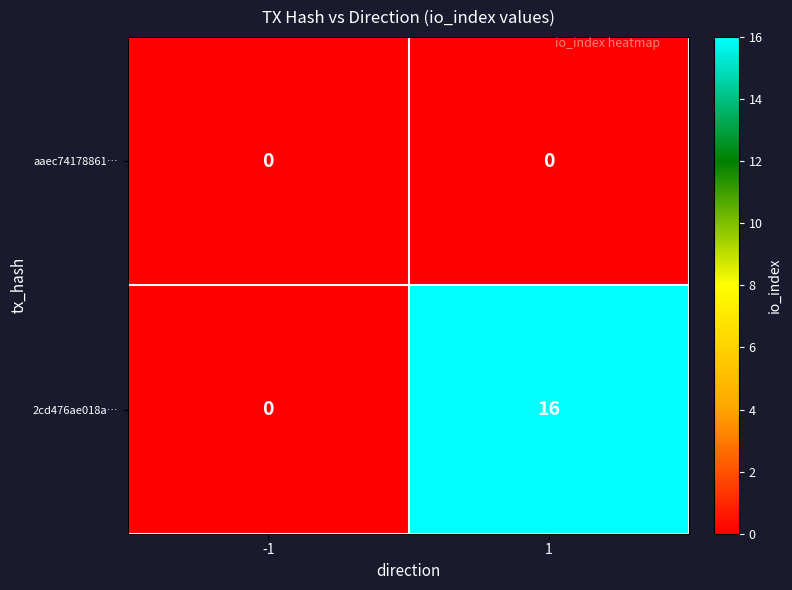

What is the highest value of the 2cd476ae018a… series?

16